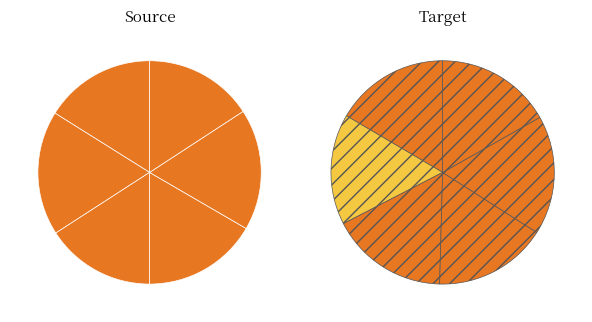

To the nearest percent, what is the difference between the 10 and 20 slice percentages?

6%